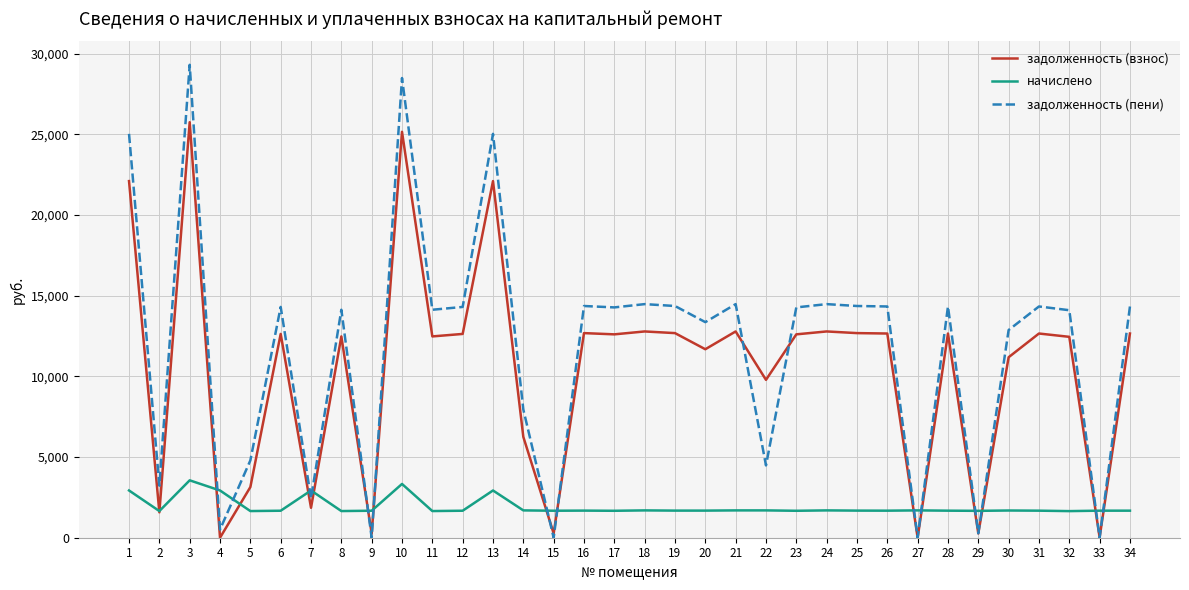

Which series ends up on top after the final intersection of задолженность (пени) and начислено?

задолженность (пени)